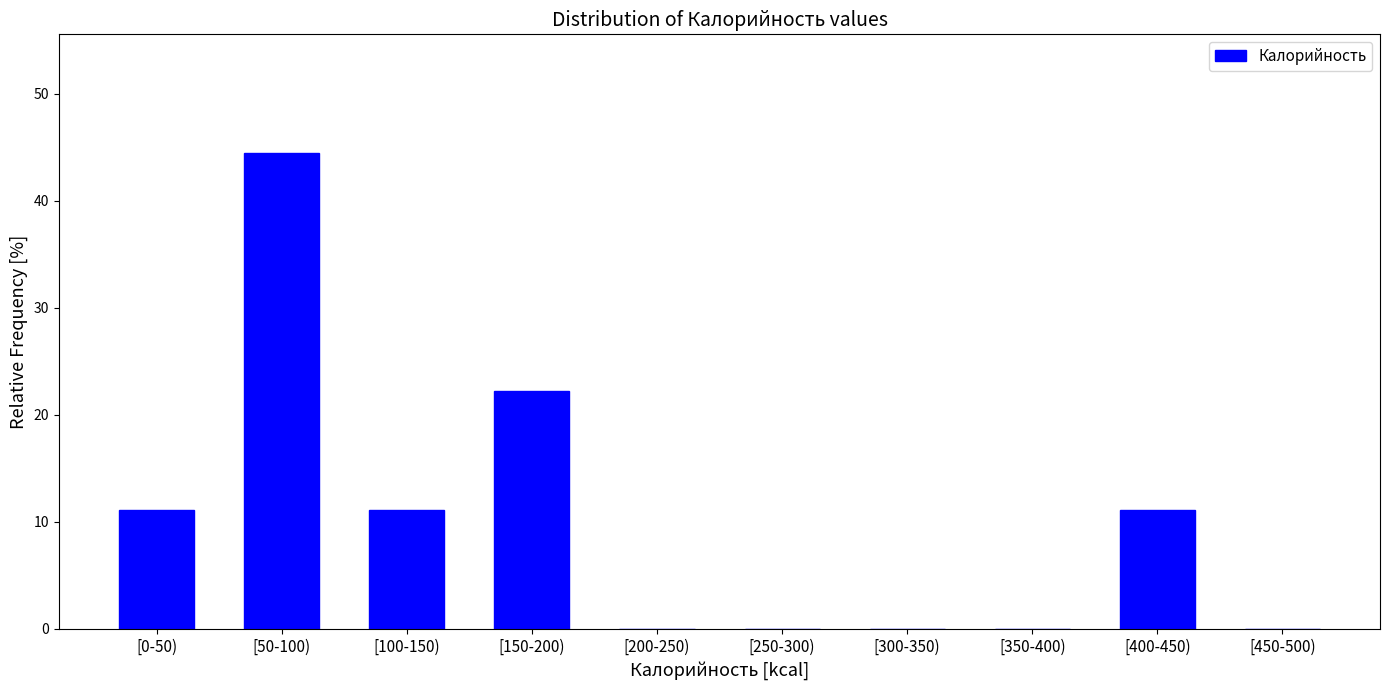

Reading left to right, transcribe all the data shown in this chart.

[0-50)=11.1	[50-100)=44.4	[100-150)=11.1	[150-200)=22.2	[200-250)=0.0	[250-300)=0.0	[300-350)=0.0	[350-400)=0.0	[400-450)=11.1	[450-500)=0.0